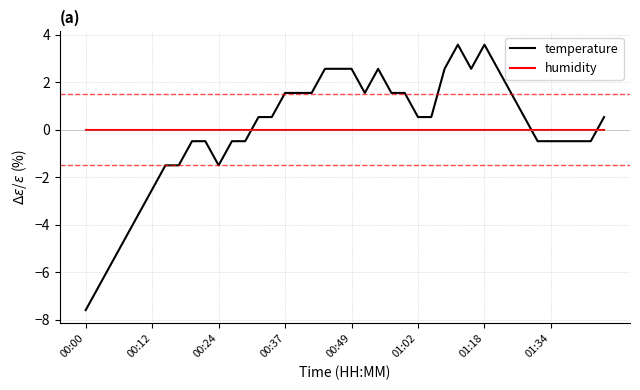

What is the highest value of the temperature series?

3.6